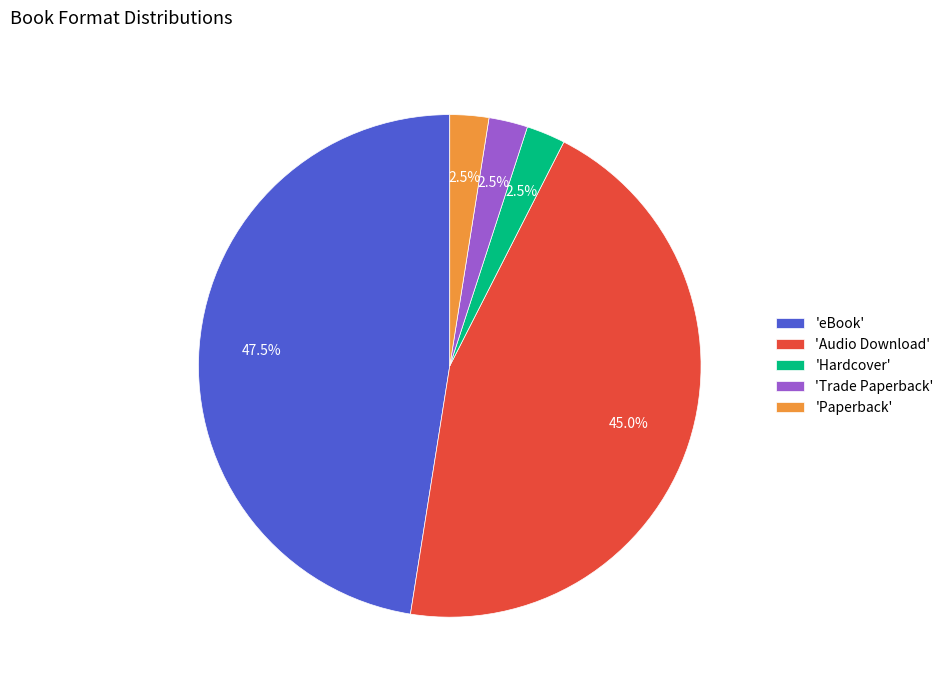

Count the number of slices in the pie.

5